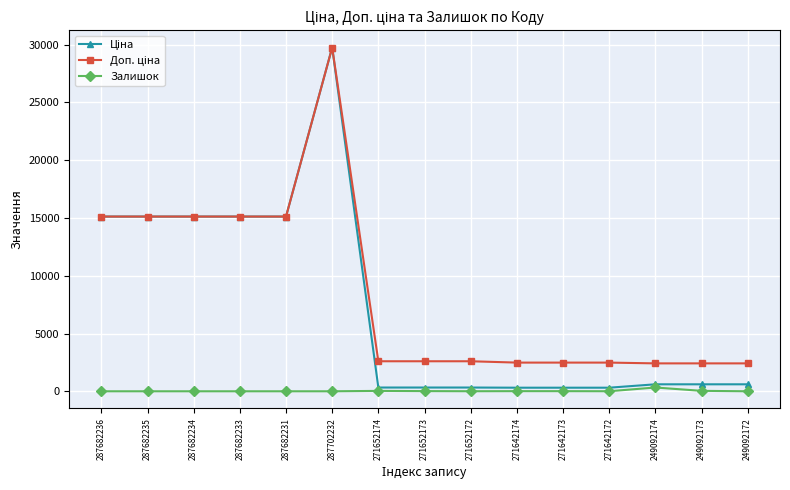

True or false: Залишок has a value of 0.0 at 249092172.

True